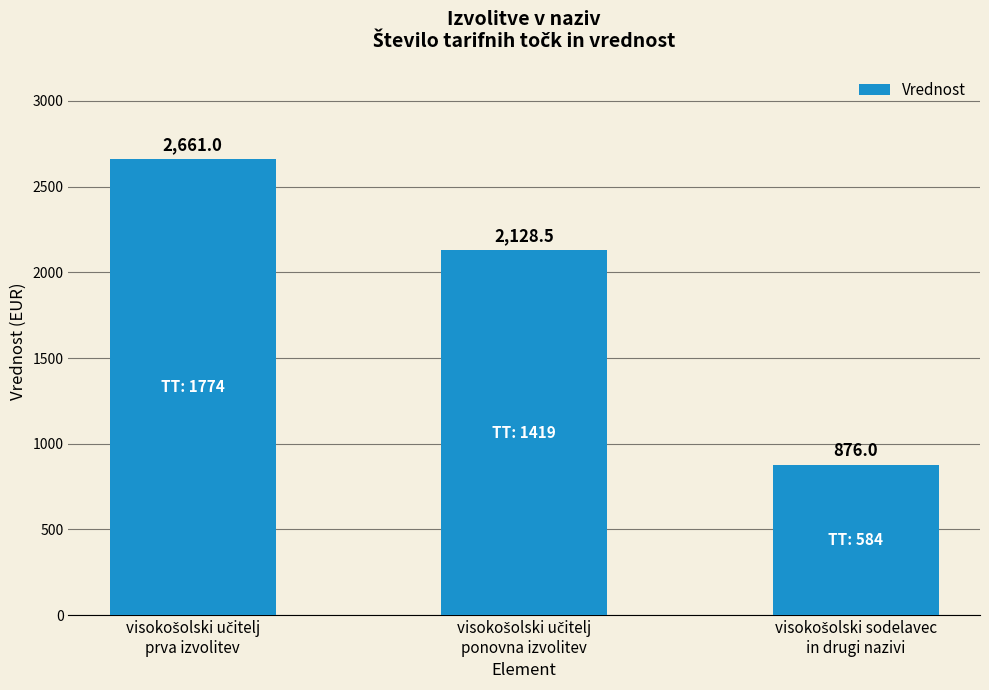

Count the values in the range 876 to 2661.

3